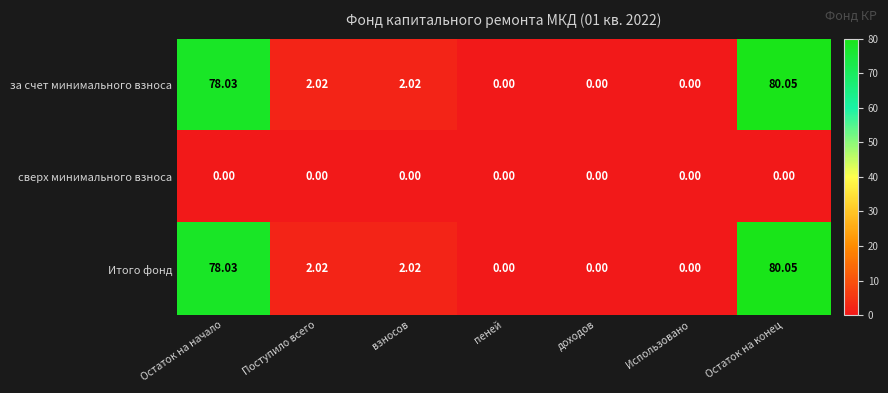

Is the value of за счет минимального взноса at Поступило всего greater than the value of Итого фонд at Остаток на начало?

No